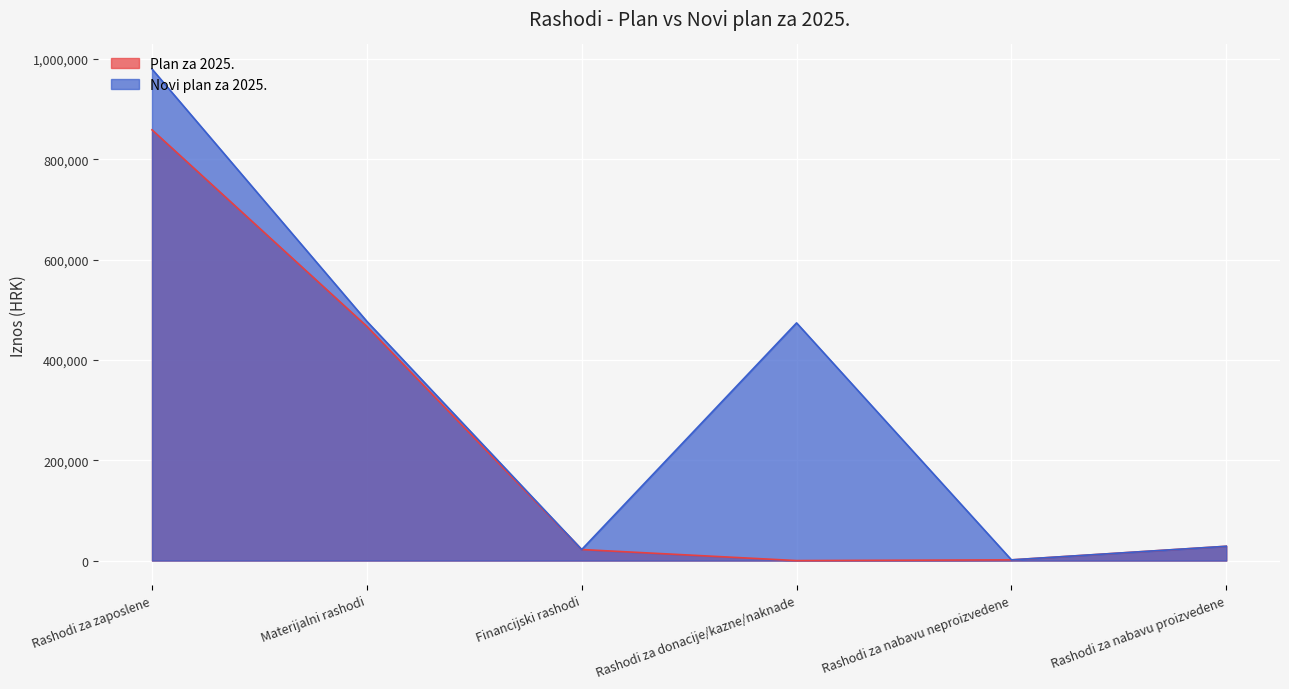

Does the chart display data point markers on the line(s)?

No